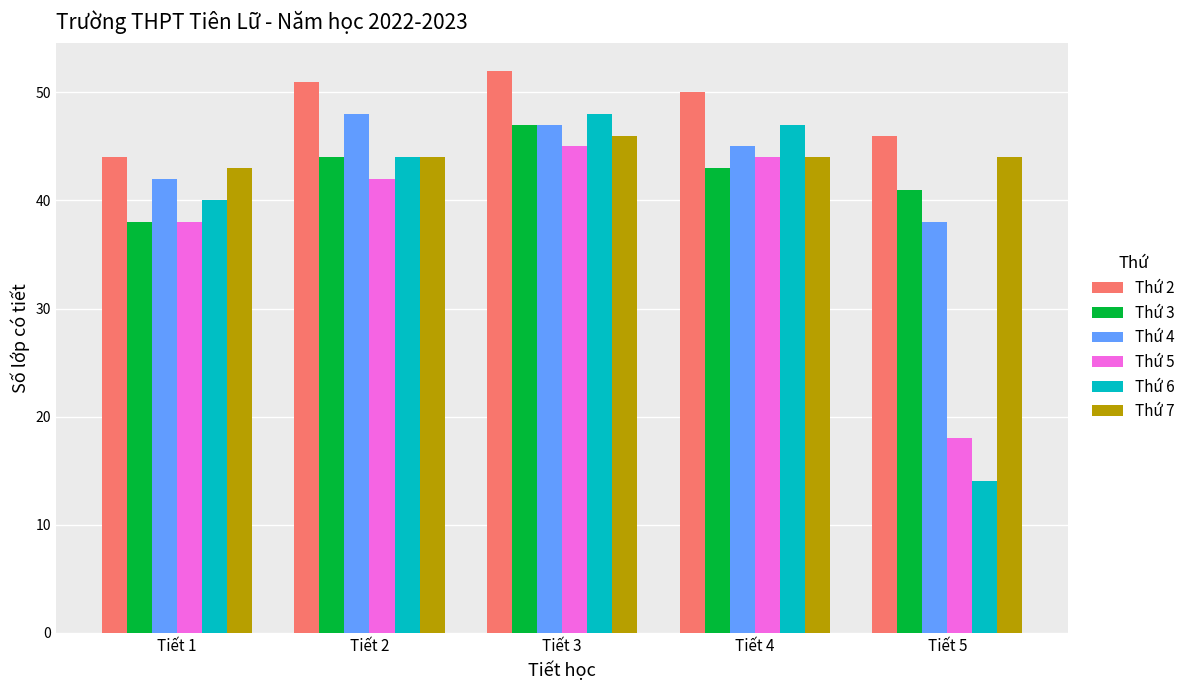

List the labels in order of Thứ 2 value, smallest first.

Tiết 1, Tiết 5, Tiết 4, Tiết 2, Tiết 3